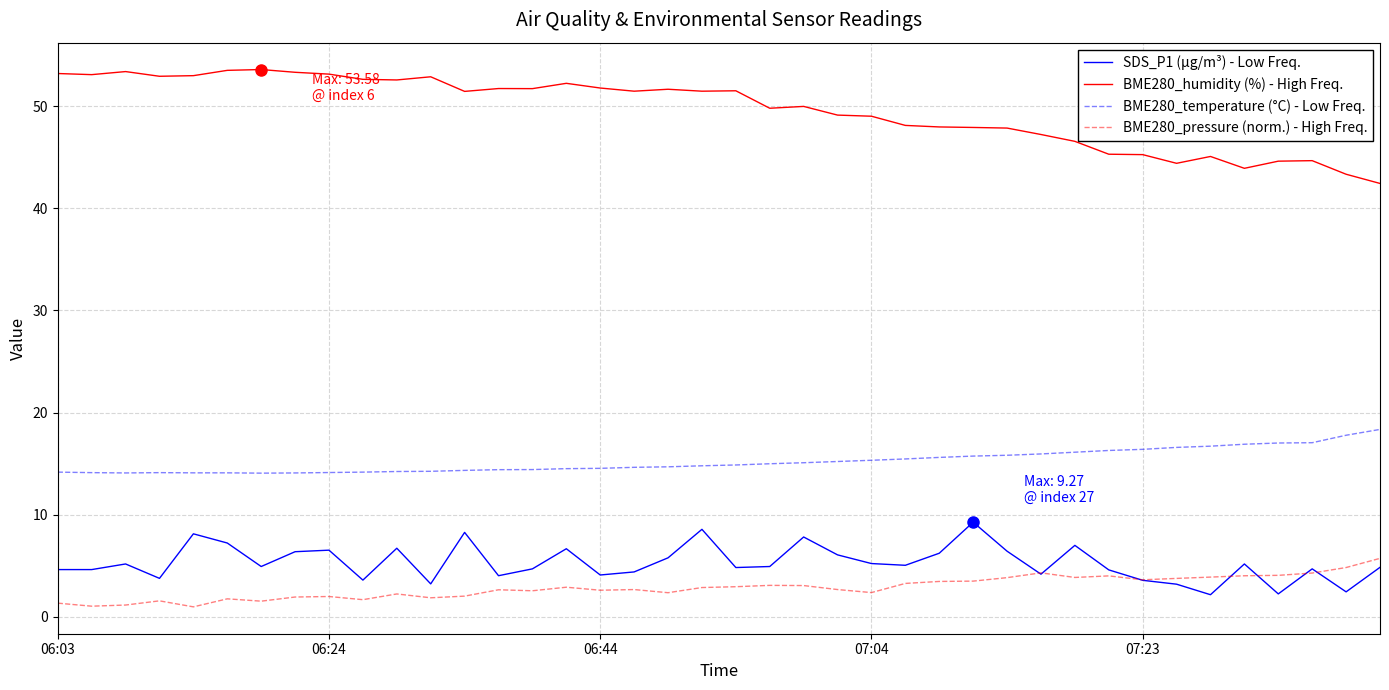

What is the greatest value displayed?

53.6